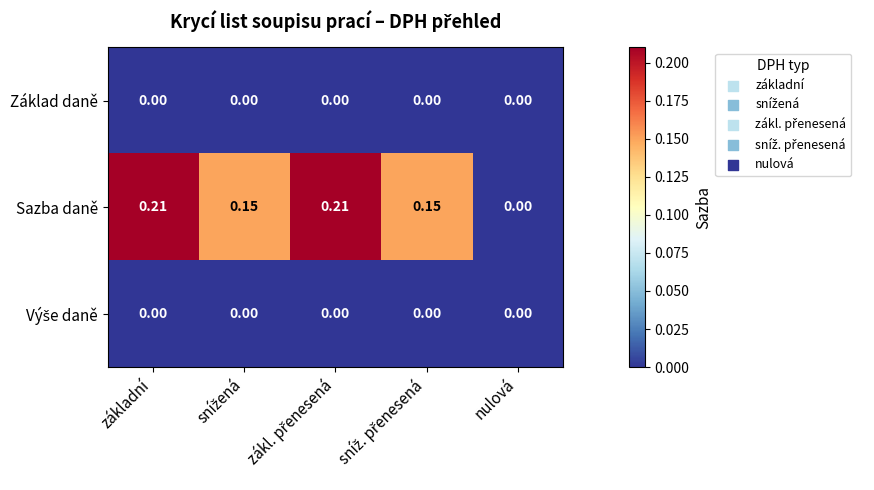

Which series has the largest range (max minus min)?

Sazba daně